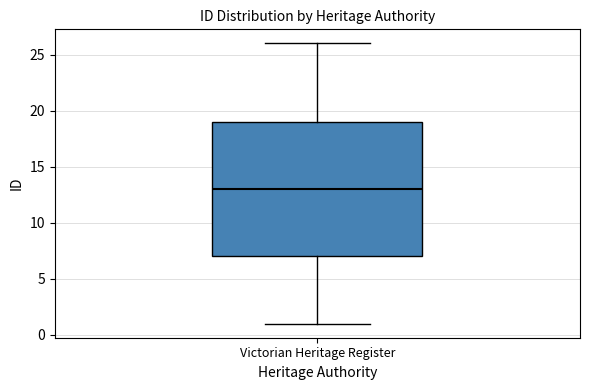

Read this box plot against the y-axis: the position of the median line, the range covered by the box, and the ends of both whiskers. The values are not printed on the chart, so give them approximately, as read against the axis.

median 13, box 7 to 19, whiskers 1 to 26